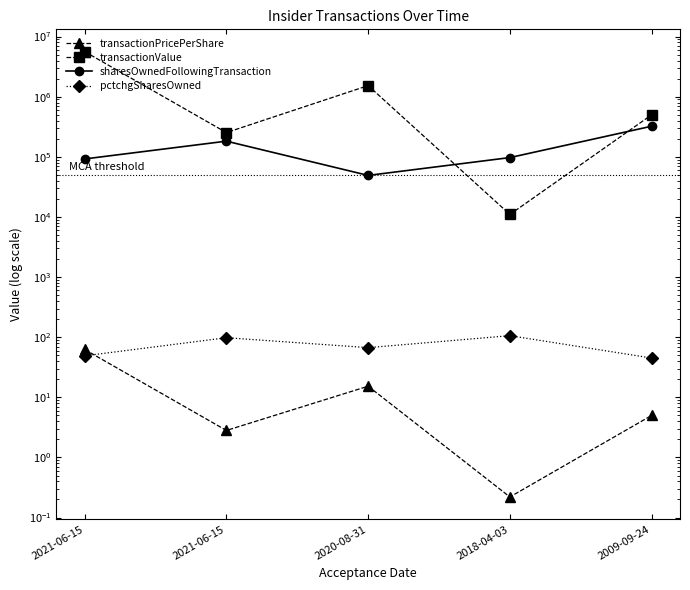

In transactionValue, how many points are lower than both neighbors (excluding endpoints)?

2